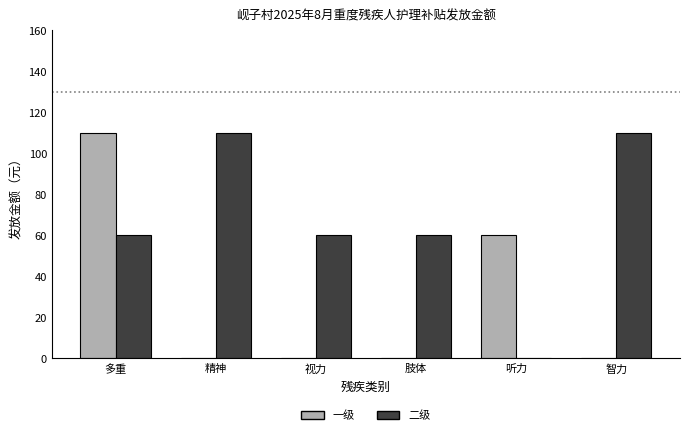

Are the bars horizontal?

No